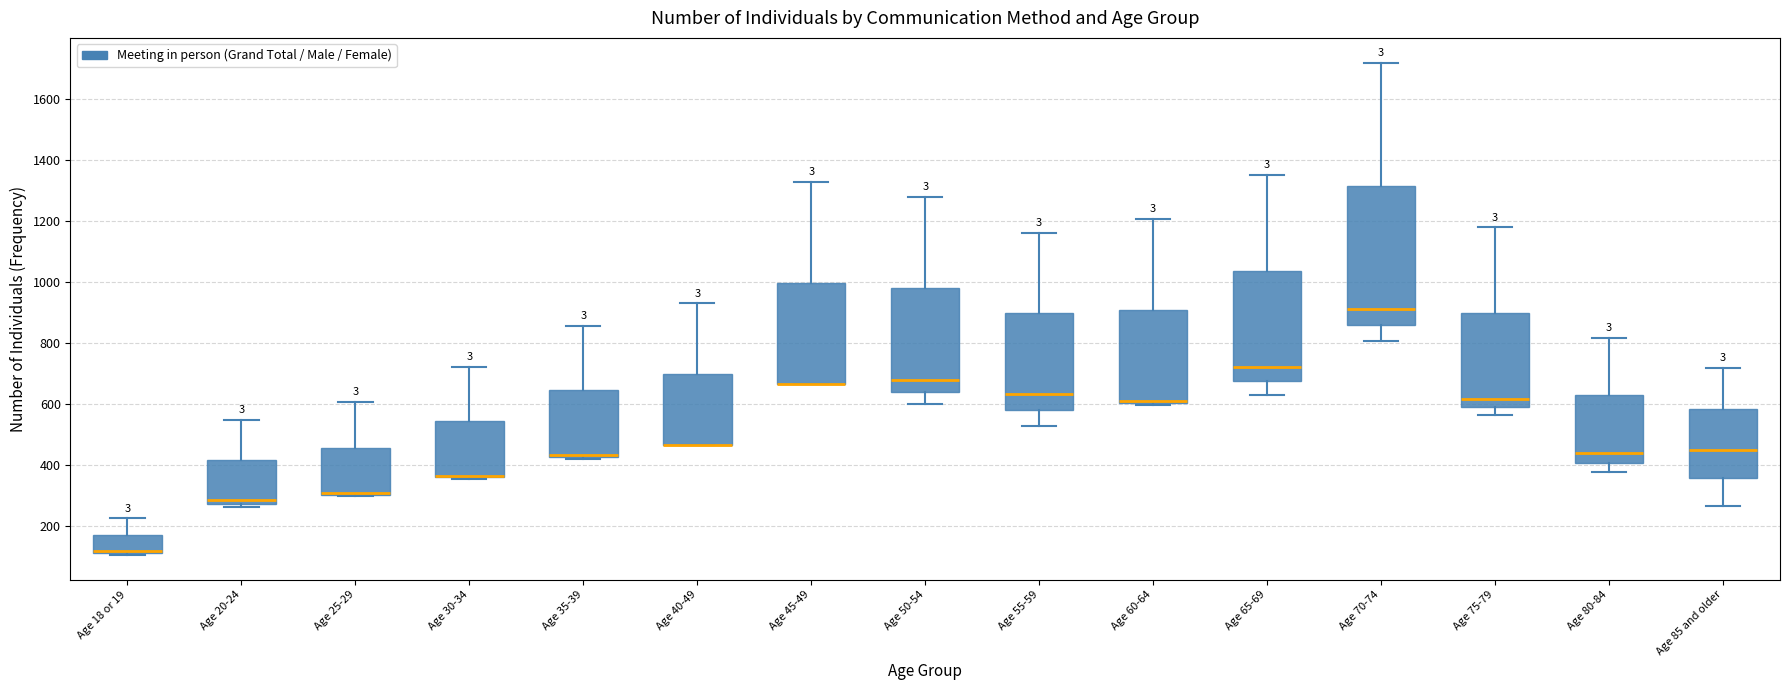

Comparing the boxes themselves (not the whiskers), which one is the tallest?

Age 70-74